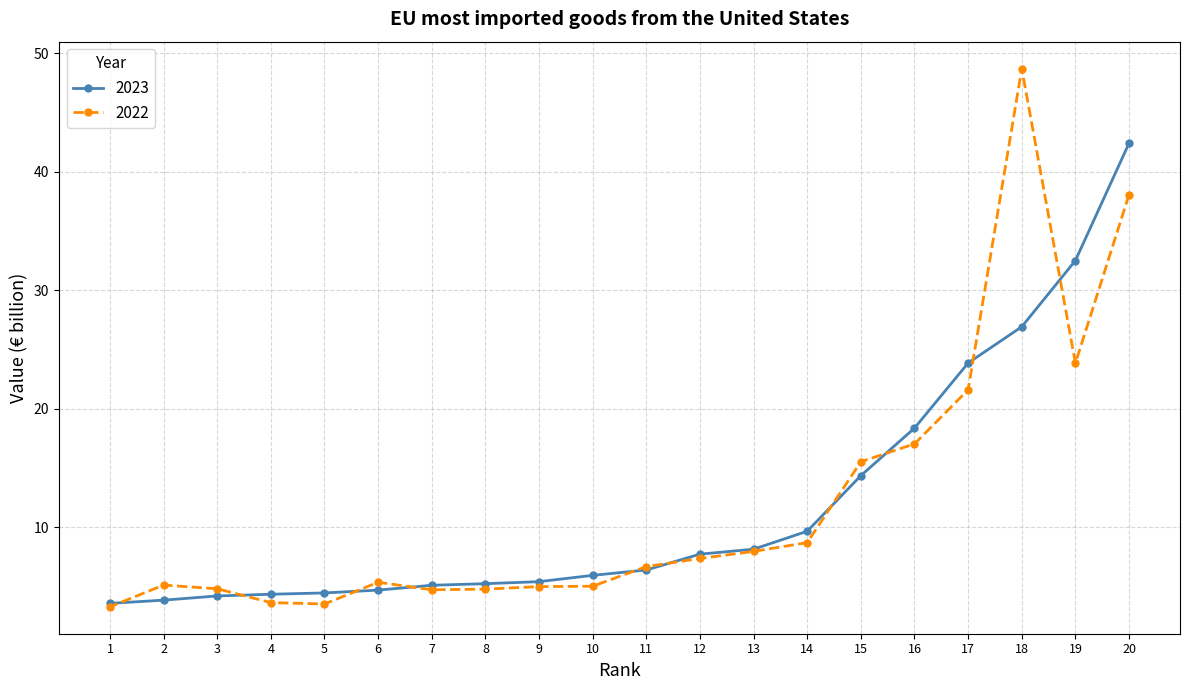

What is the value of the 2022 point at the 2nd from the left?

5.1